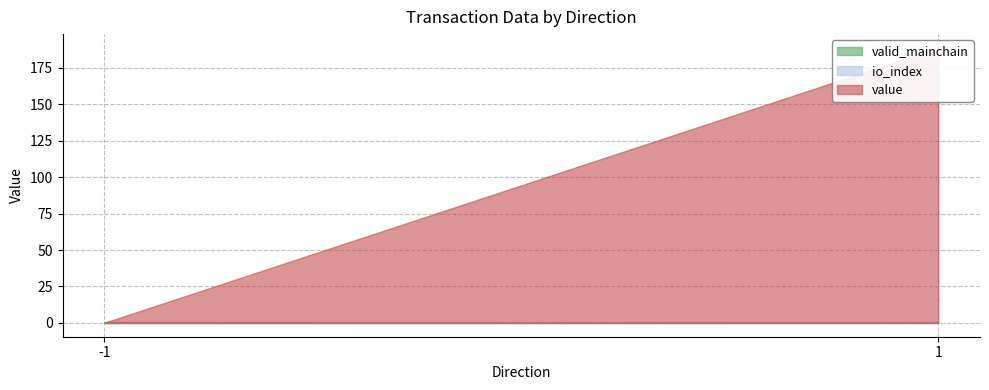

What is the value of the io_index point at the 2nd from the left?

1.0